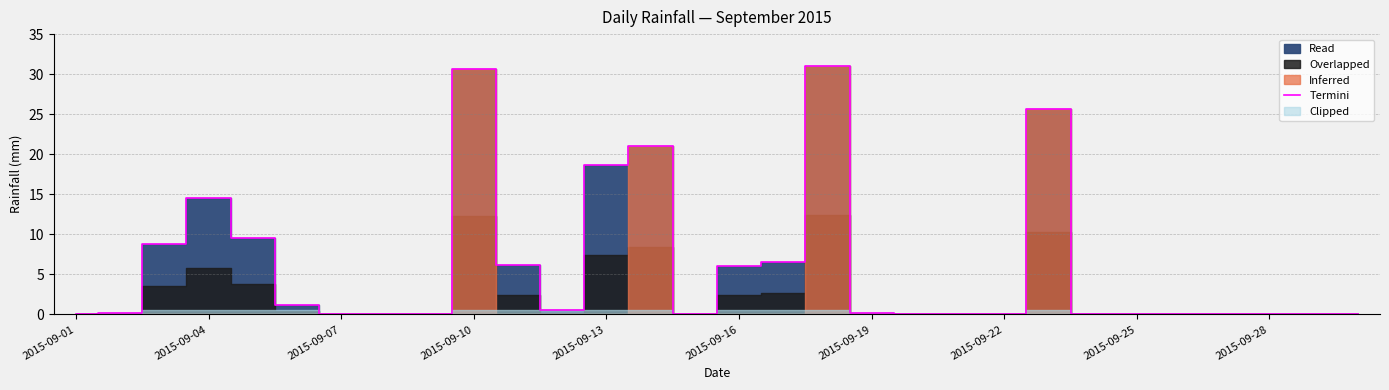

What is the difference between the maximum and minimum values?

31.0